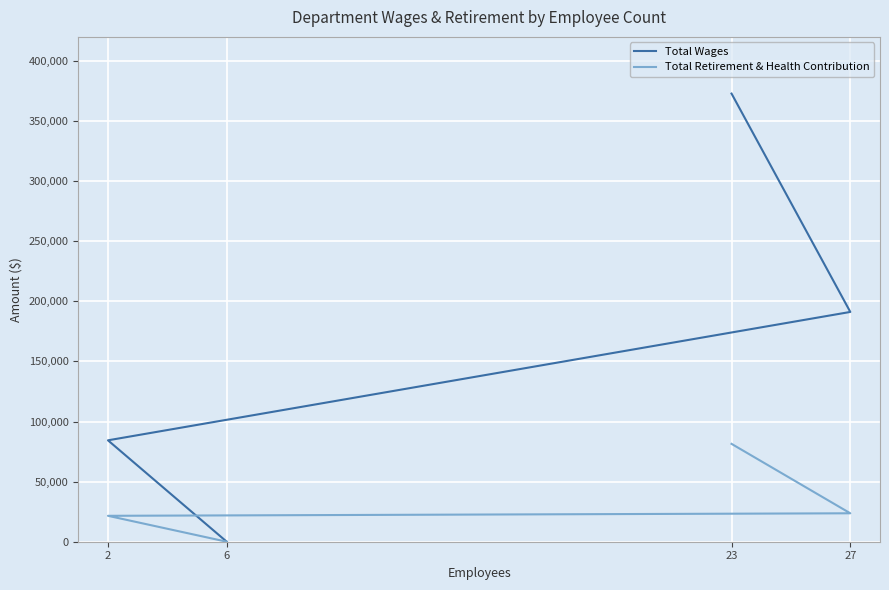

True or false: Total Wages has a value of 372839 at 23.

True